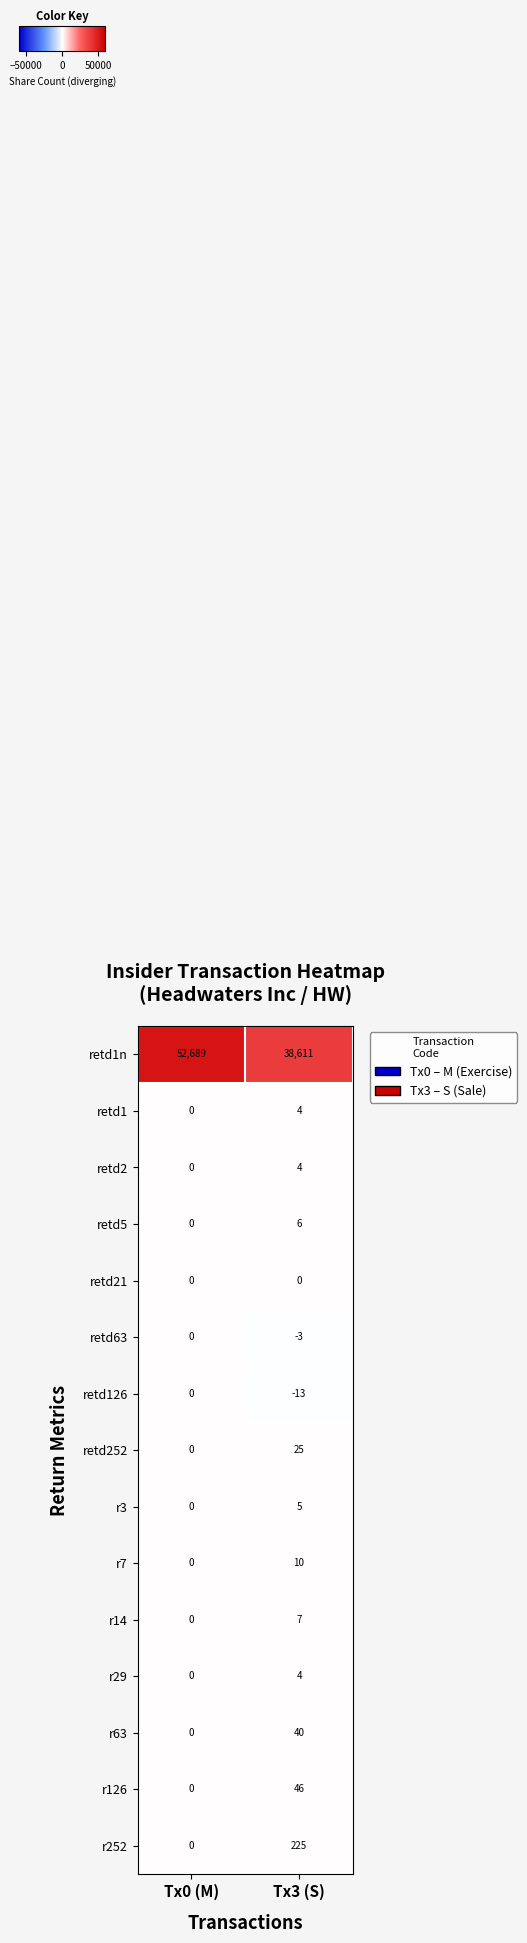

Count the number of data series in this chart.

15